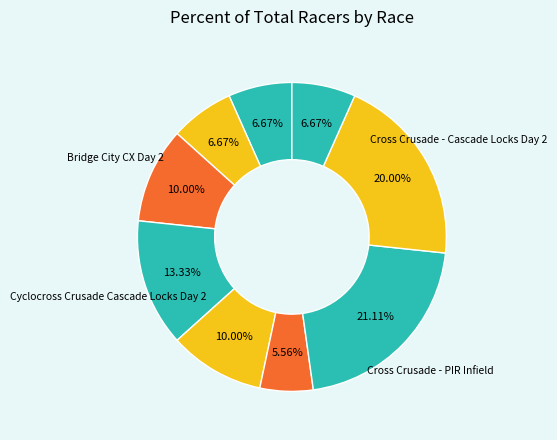

Count the number of slices in the pie.

9